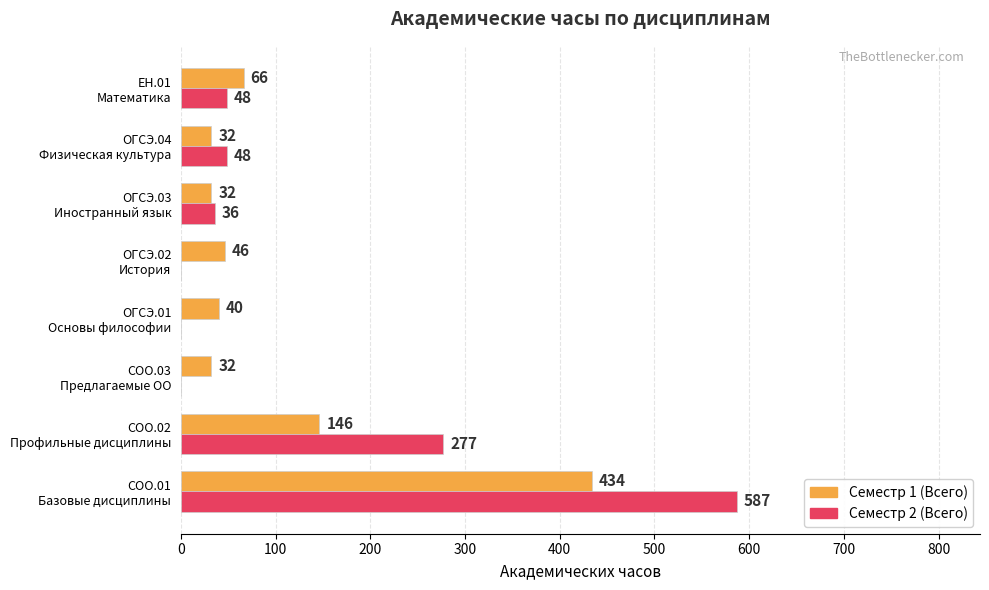

What is the maximum value shown in the chart?

587